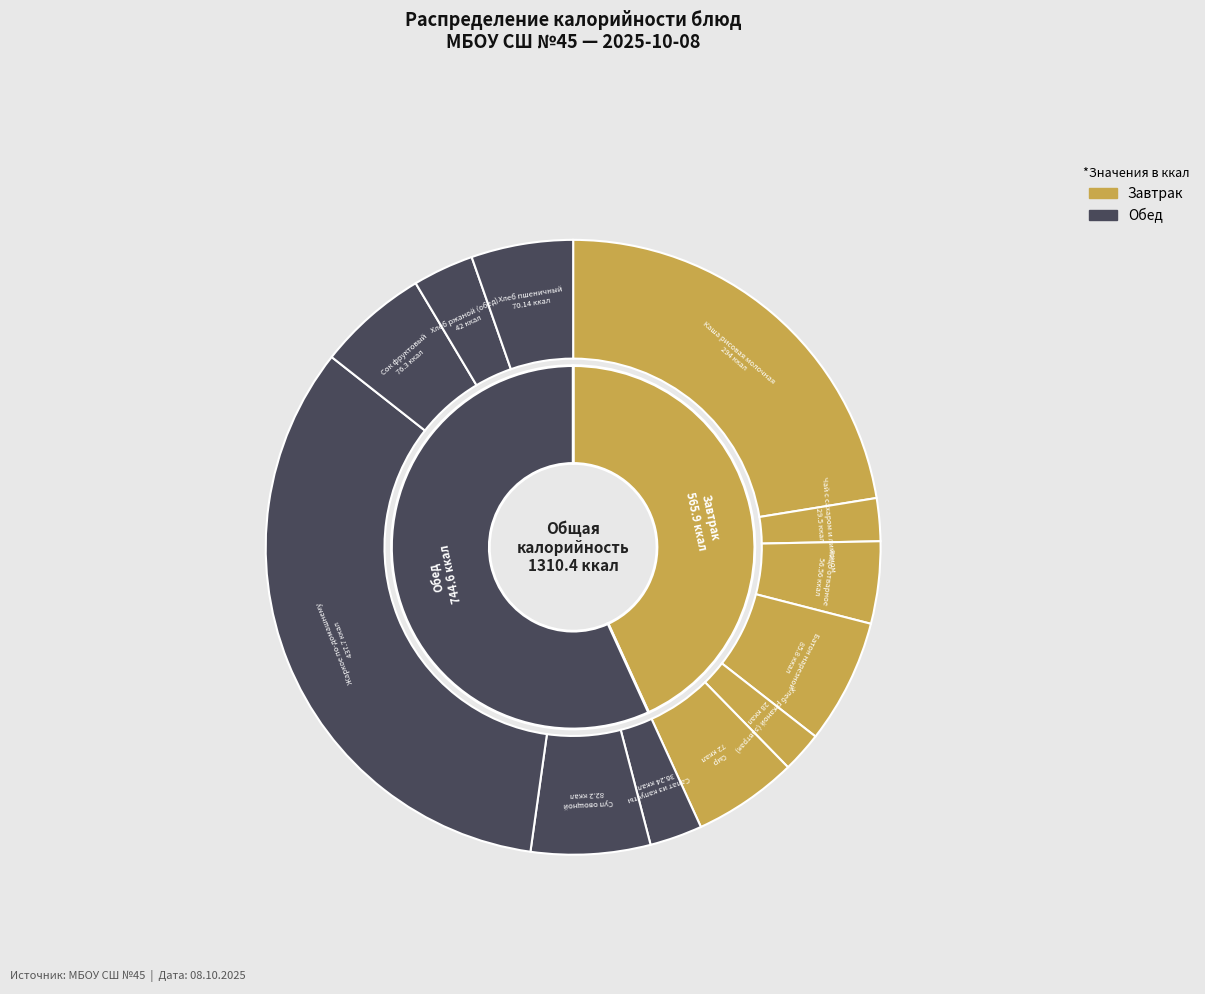

To the nearest percent, what percentage of the pie is Батон нарезной?

7%